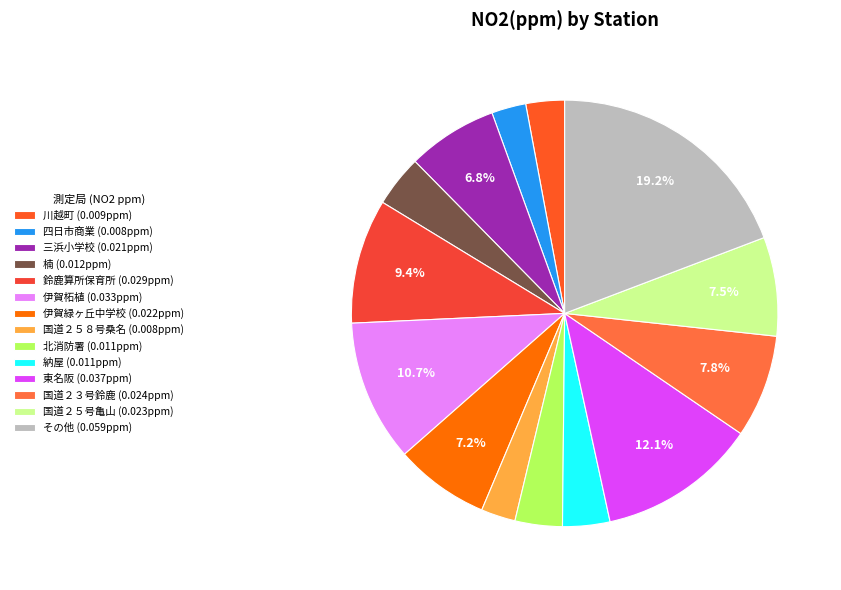

How many segments does this pie chart have?

14